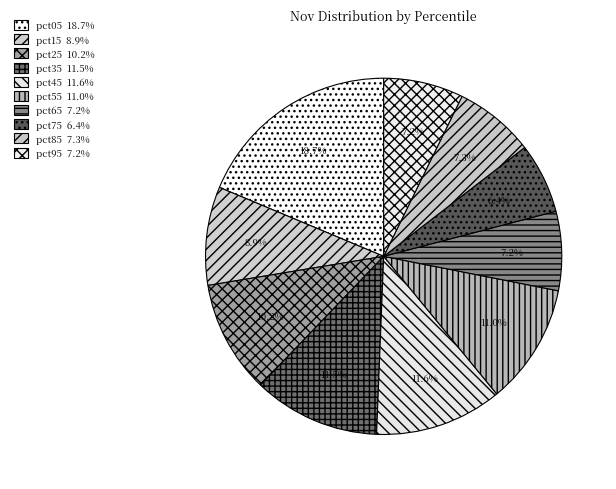

The pct15 slice represents 9% of the pie. True or false?

True